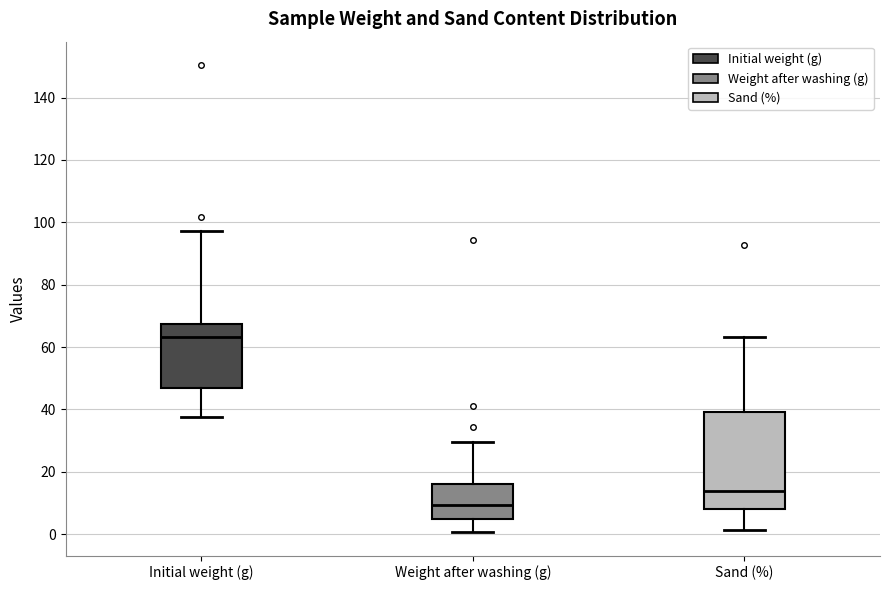

Reading left to right, read every box against the y-axis: the position of its median line, the range the box covers, and the ends of its whiskers. The values are not printed on the chart, so give them approximately, as read against the axis.

Initial weight (g): median 64, box 46 to 68, whiskers 38 to 98
Weight after washing (g): median 10, box 4 to 16, whiskers 0 to 30
Sand (%): median 14, box 8 to 40, whiskers 2 to 64